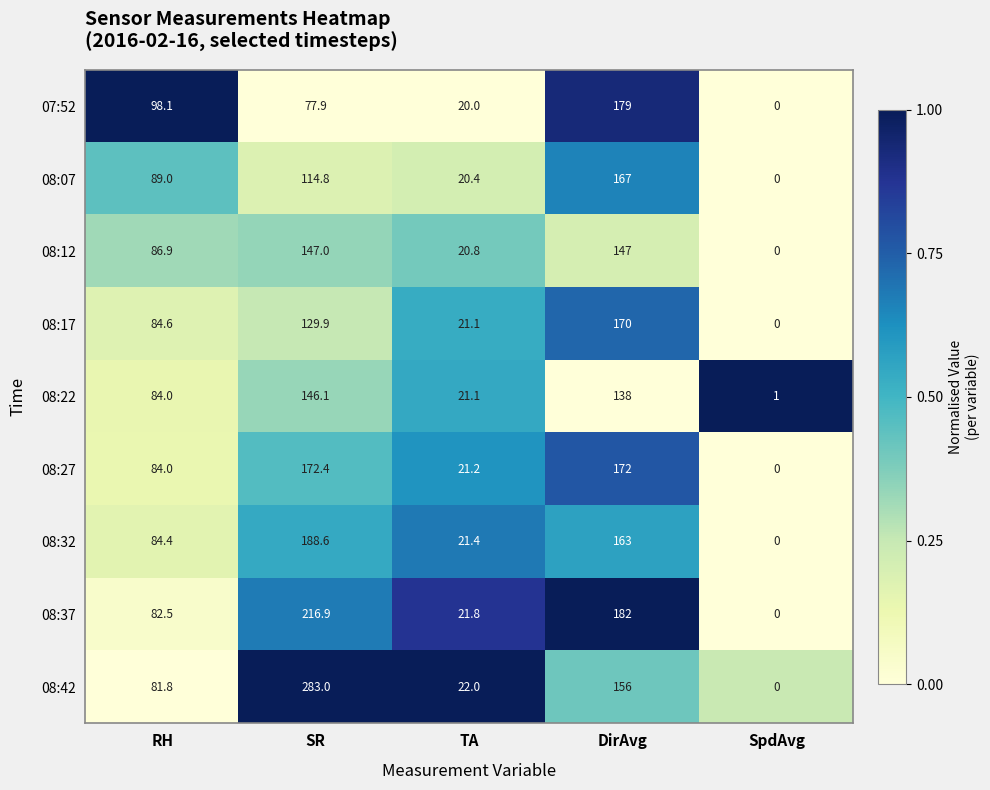

At how many categories does at least one series exceed 0?

5